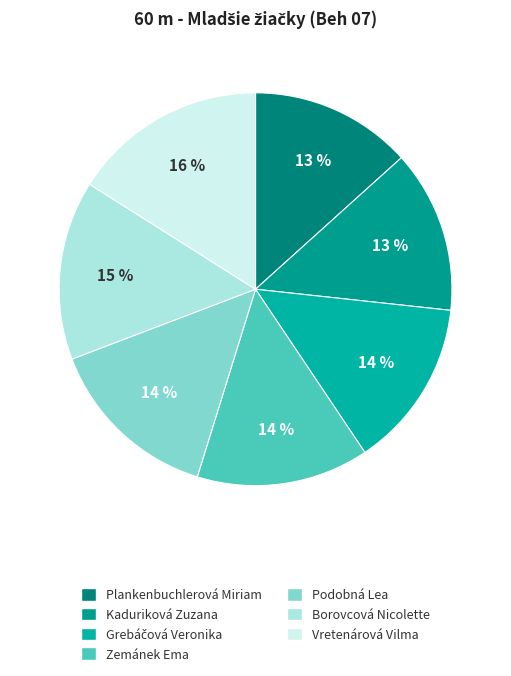

What is the change in value from Grebáčová Veronika to Podobná Lea?

+0.4